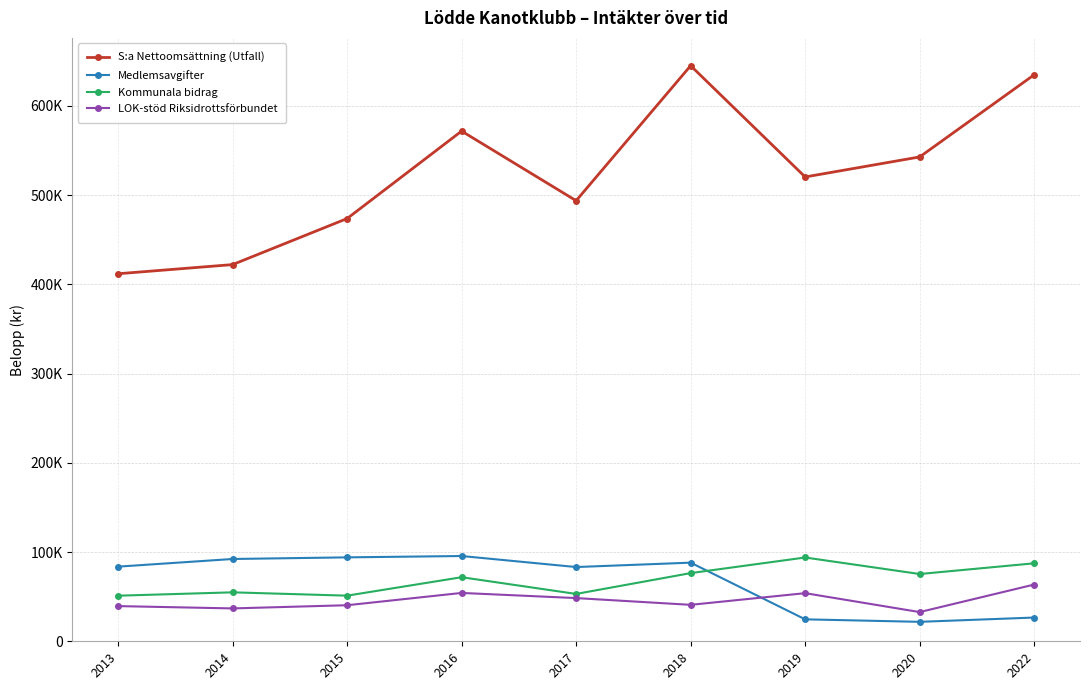

Reading left to right, list all the values displayed in this chart.

S:a Nettoomsättning (Utfall): 411883.5	422129.3	473728.0	571737.8	493735.8	645019.6	520343.3	542786.1	634863.3
Medlemsavgifter: 83650.0	92225.0	94050.0	95550.0	83200.0	88115.0	24600.0	21800.0	26600.0
Kommunala bidrag: 51090.0	54852.0	51130.0	71801.0	53067.0	76399.0	93899.0	75387.0	87386.0
LOK-stöd Riksidrottsförbundet: 39430.0	36836.0	40408.0	54186.0	48410.8	40855.6	53929.2	32728.0	63577.0